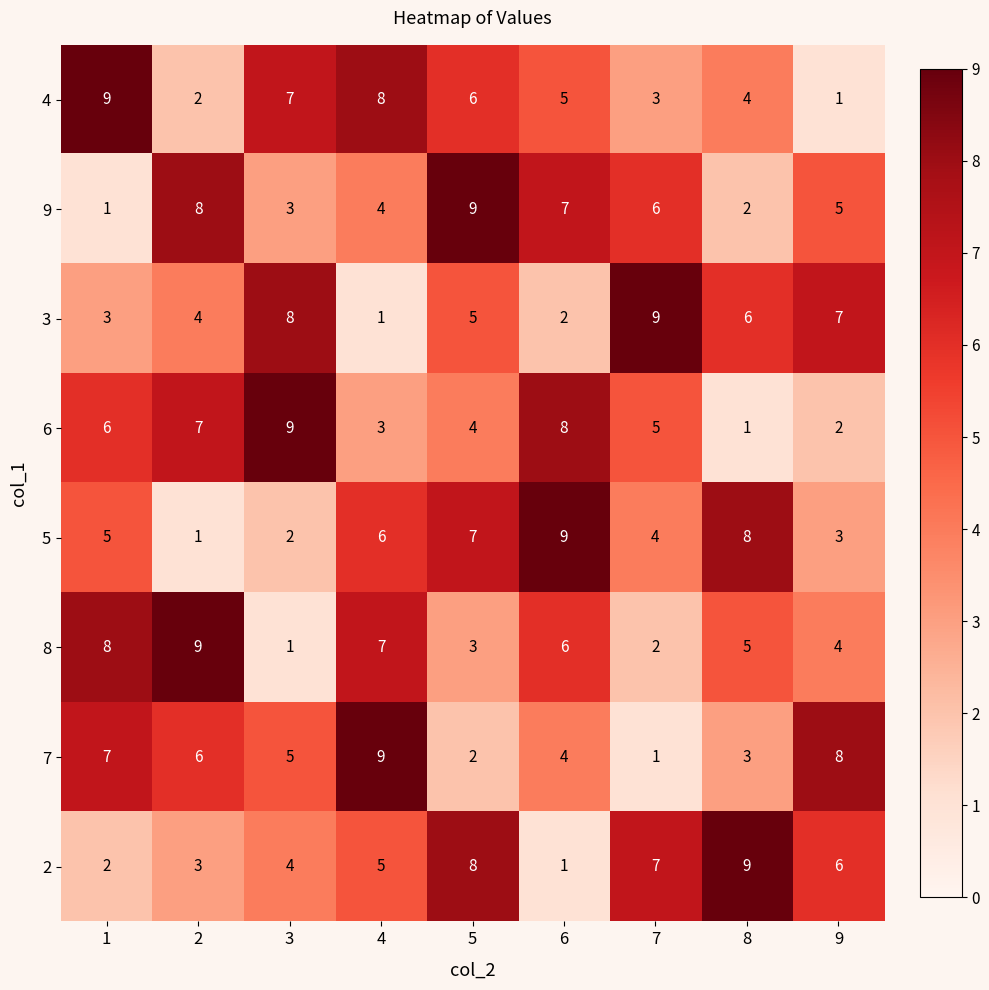

What is the difference between the highest and lowest values at 8?

8